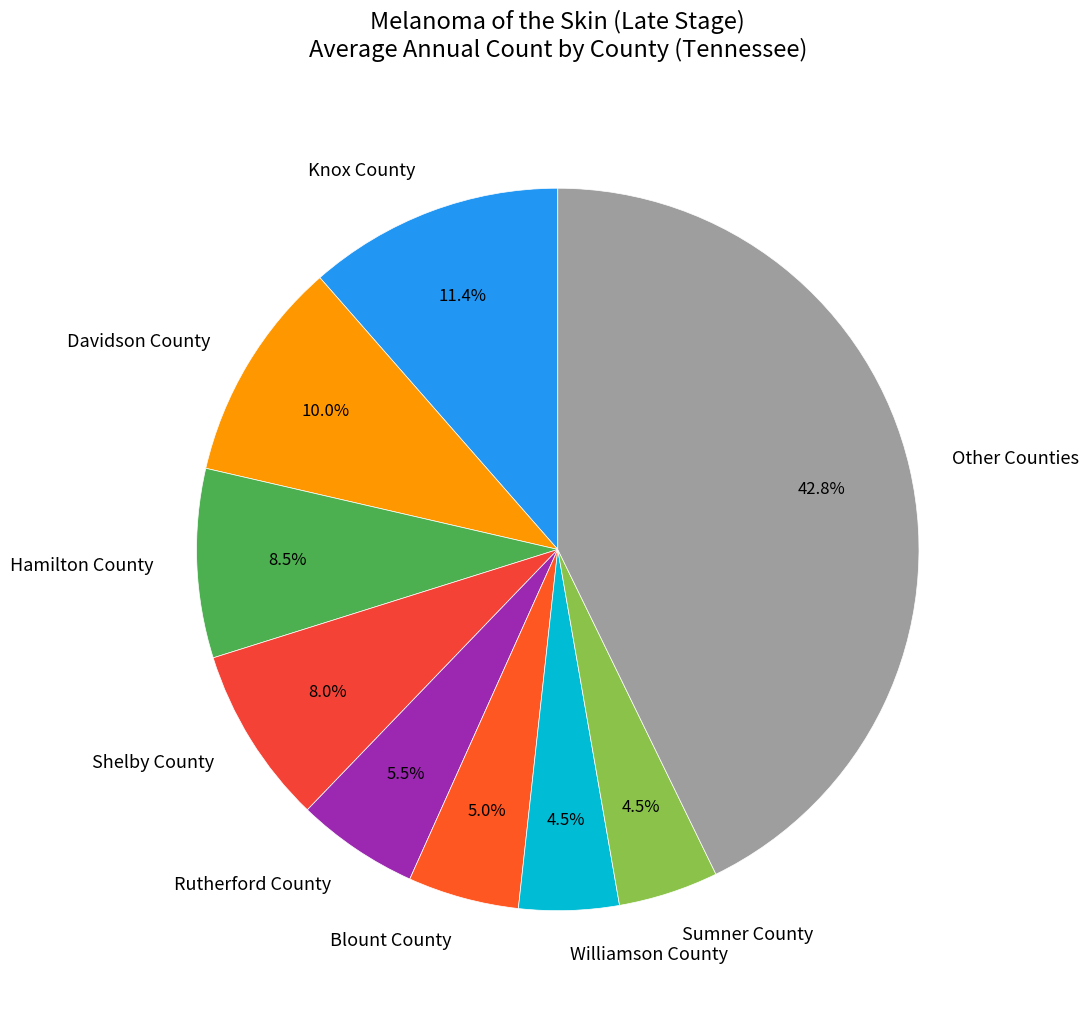

To the nearest percent, what is the difference between the largest and smallest slice percentages?

38%